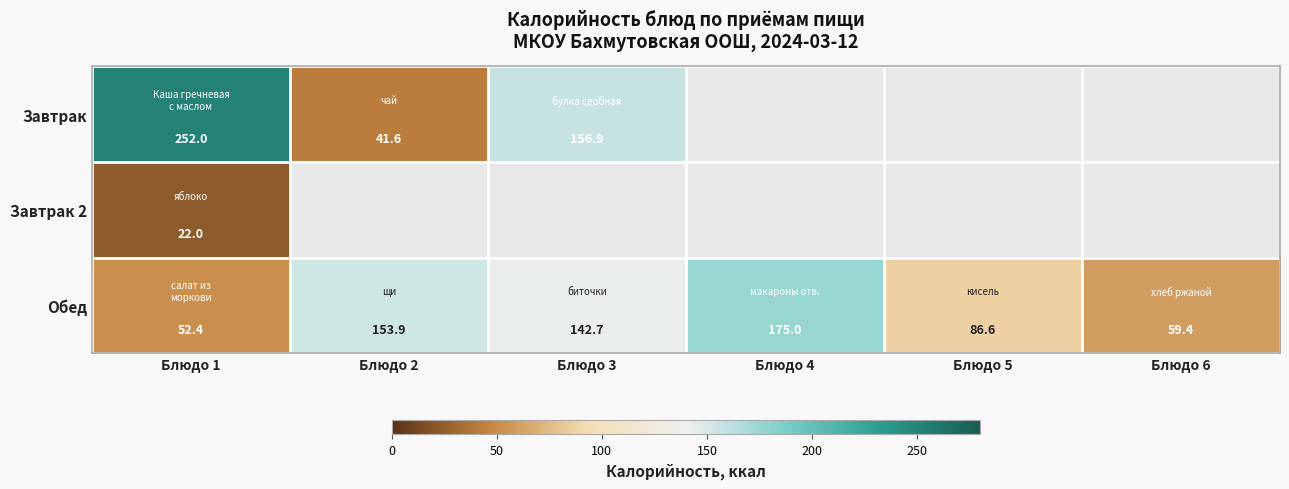

What is the sum of the Завтрак values at Блюдо 2 and Блюдо 1?

293.6